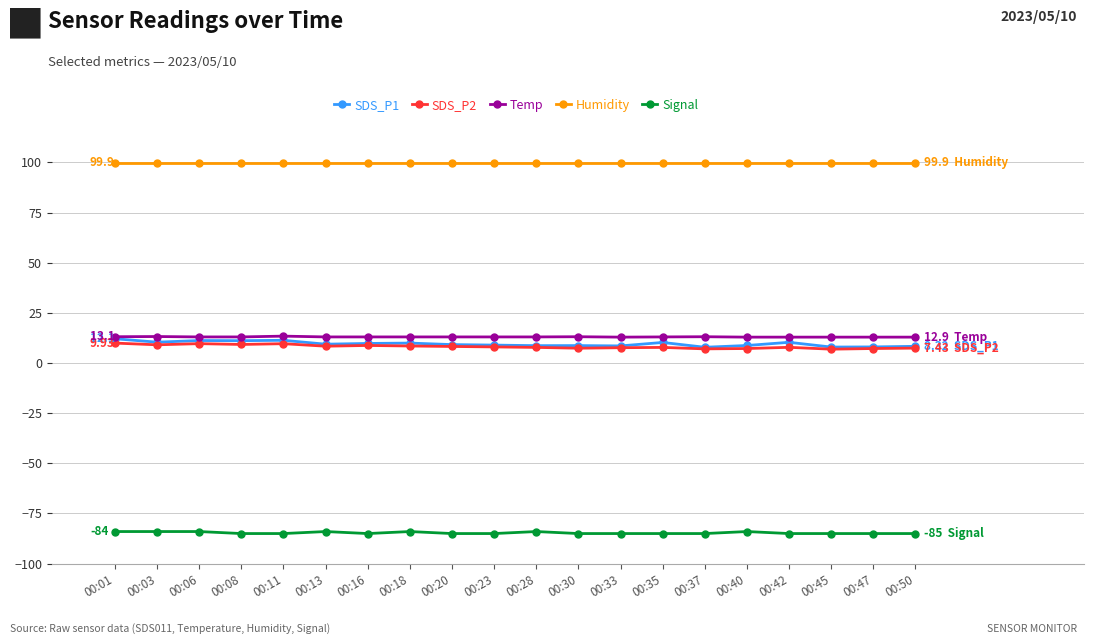

True or false: SDS_P2 and Temp intersect in this chart.

False